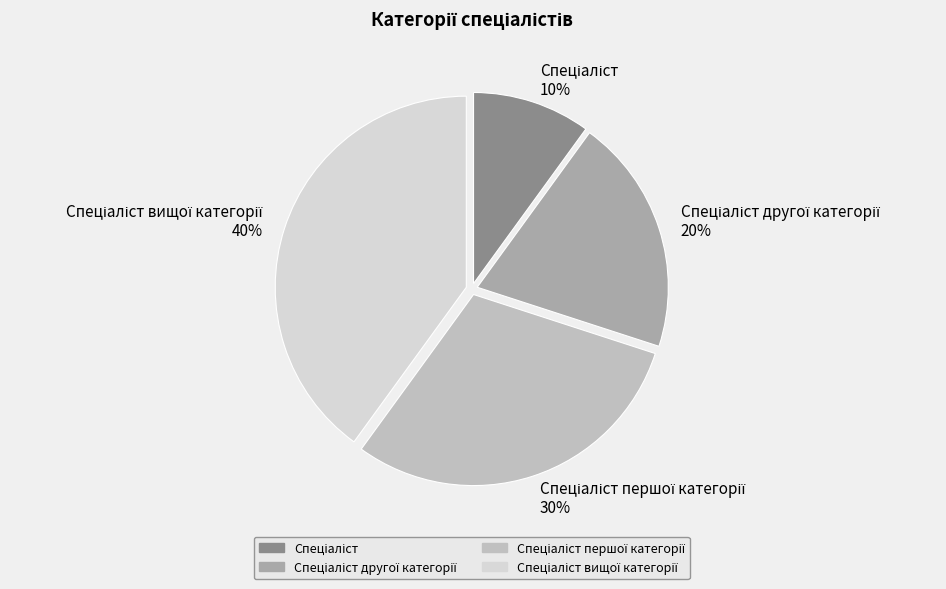

To the nearest percent, what is the difference between the largest and smallest slice percentages?

30%